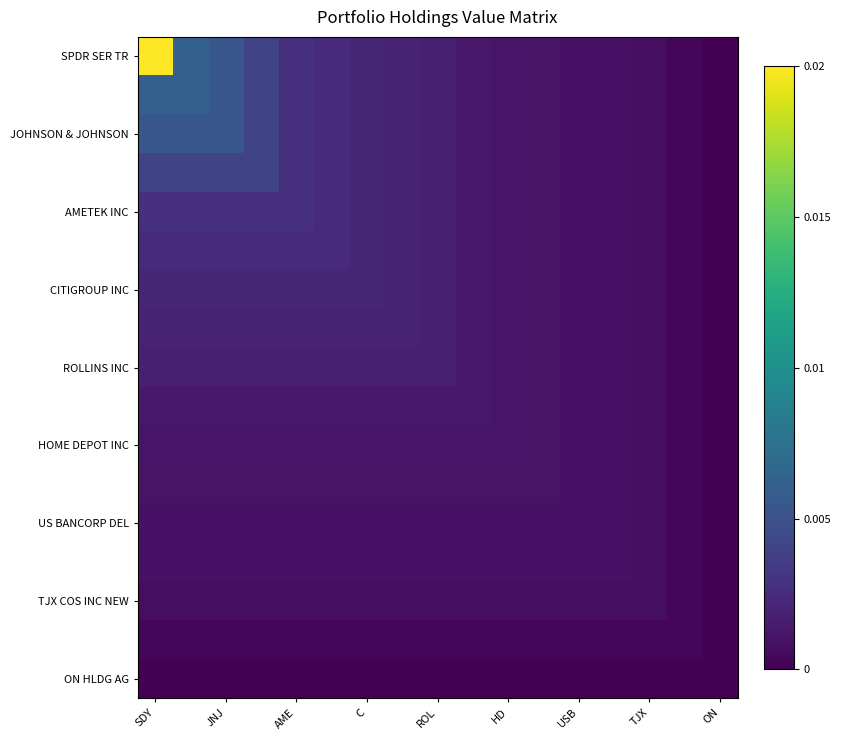

How many distinct data groups are displayed?

17